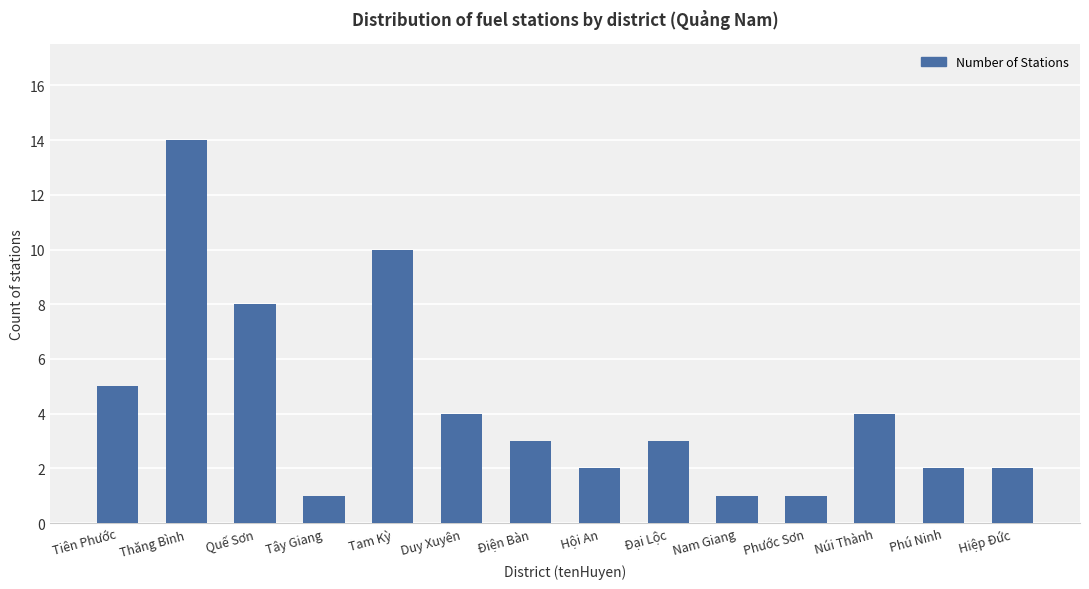

Reading left to right, list all the values displayed in this chart.

Tiên Phước=5	Thăng Bình=14	Quế Sơn=8	Tây Giang=1	Tam Kỳ=10	Duy Xuyên=4	Điện Bàn=3	Hội An=2	Đại Lộc=3	Nam Giang=1	Phước Sơn=1	Núi Thành=4	Phú Ninh=2	Hiệp Đức=2